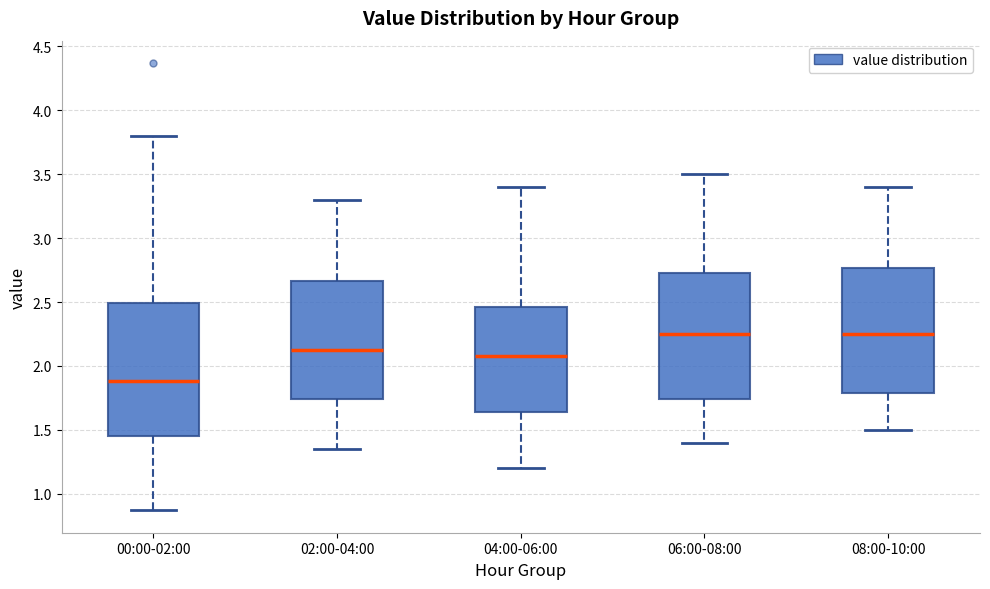

Which box's median line is the lowest?

00:00-02:00